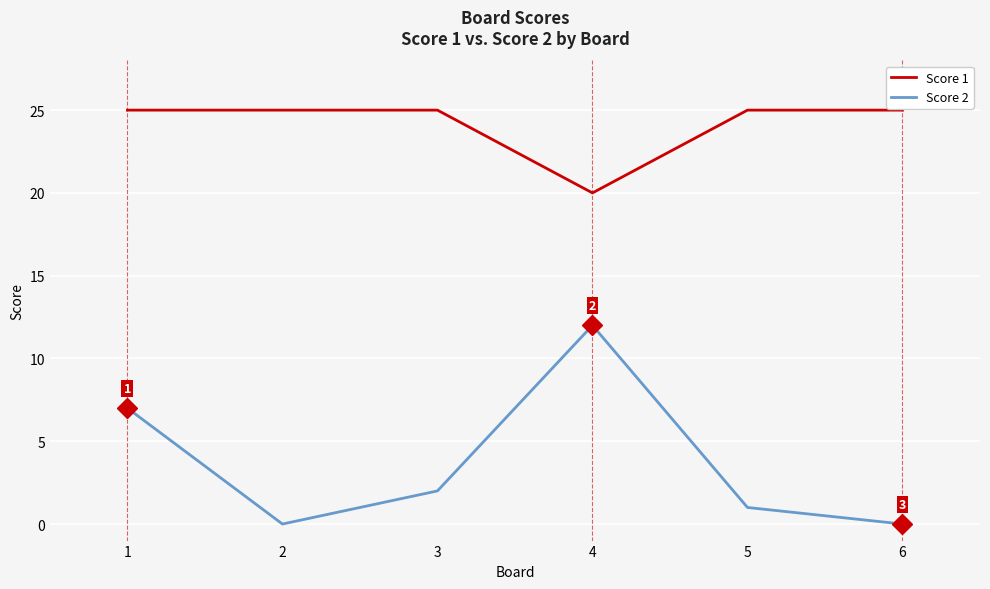

Rank the series by their maximum value, from highest to lowest.

Score 1, Score 2